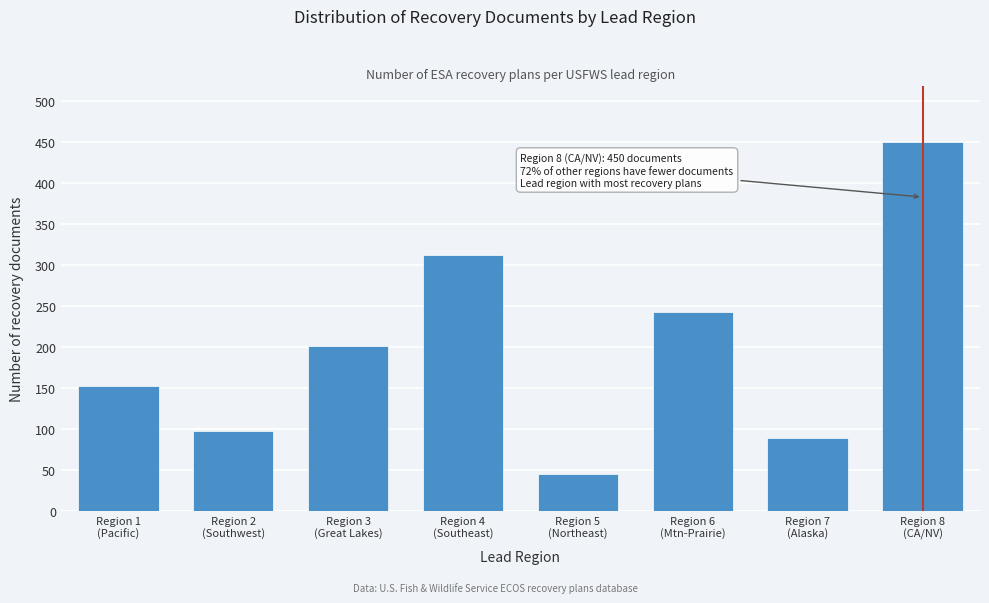

Reading right to left, transcribe all the data shown in this chart.

450	89	243	45	312	201	98	152